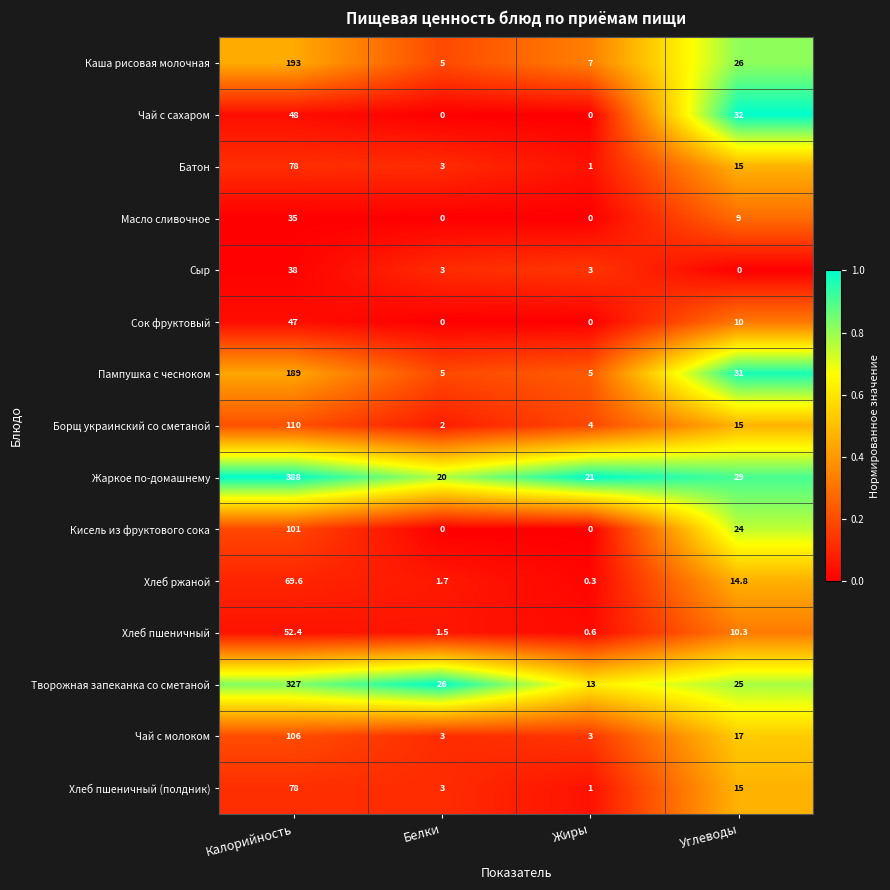

Is it true that Чай с молоком equals 3.8 at Углеводы?

False